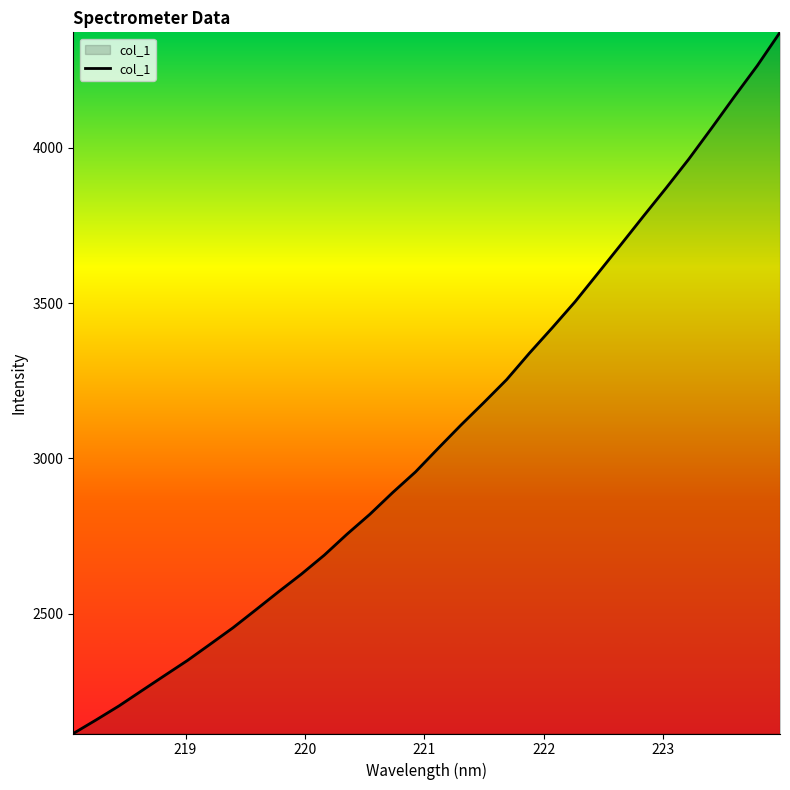

What is the greatest value displayed?

4371.8